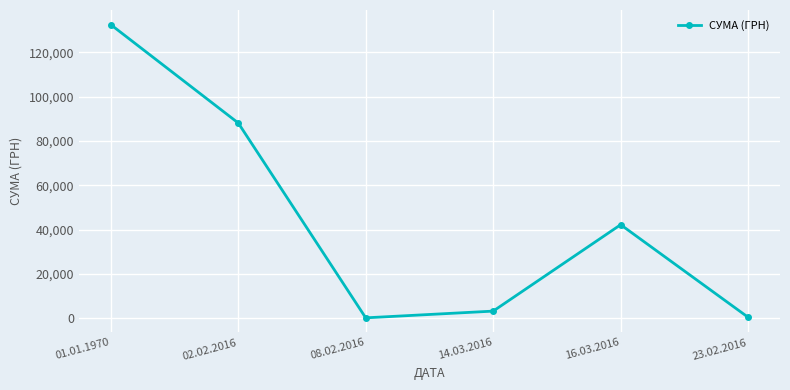

Which label corresponds to the largest value in the chart?

01.01.1970